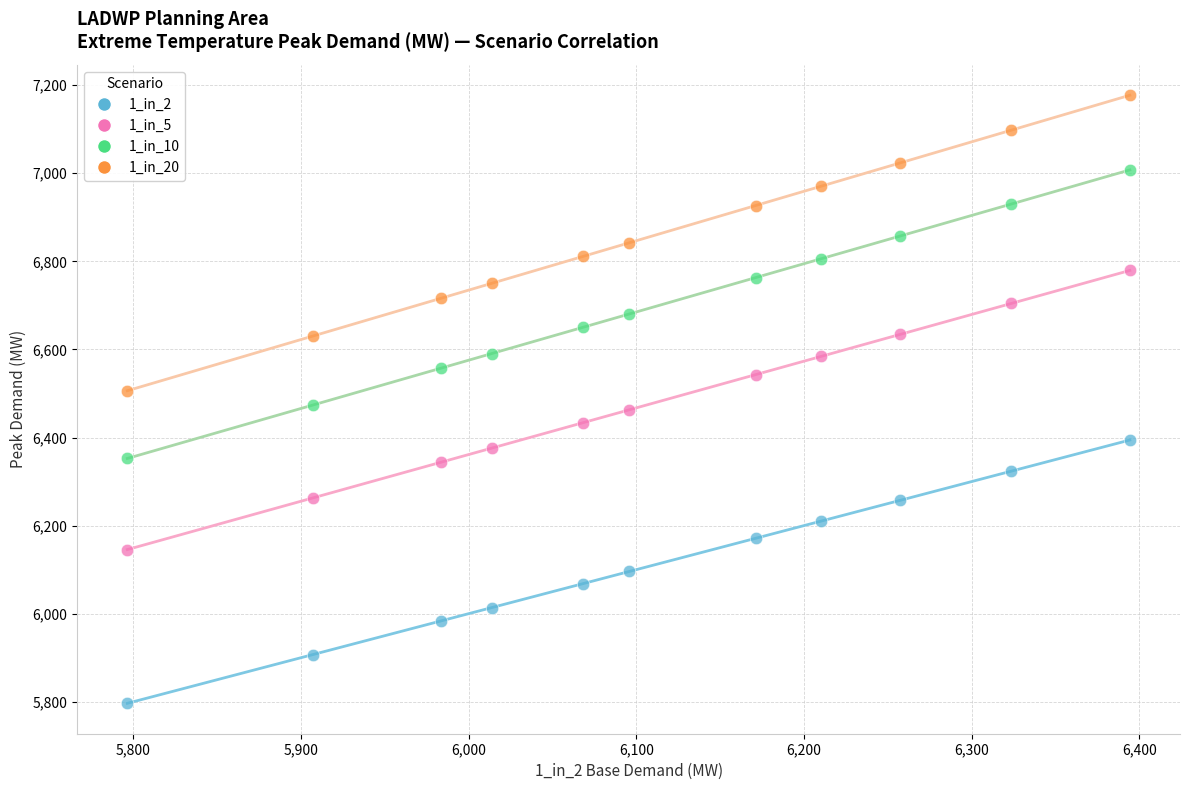

Across all data points, what is the range of Y values (max minus min)?

1380.7